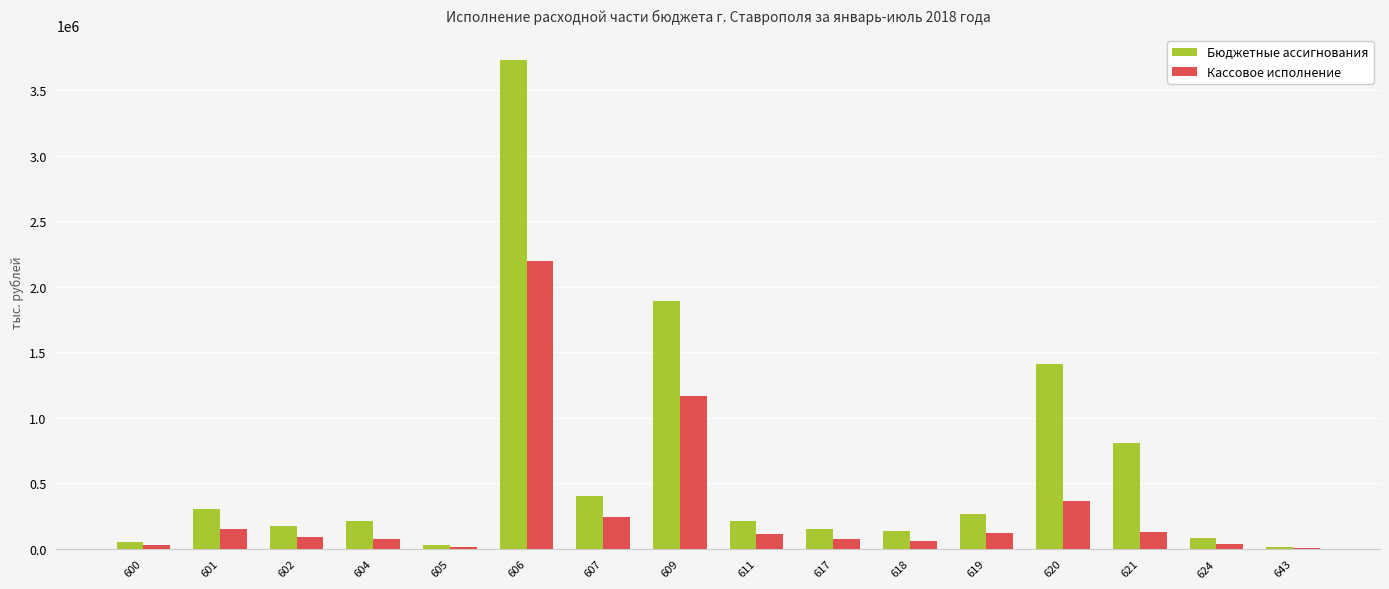

Read the Бюджетные ассигнования value at 611.

213207